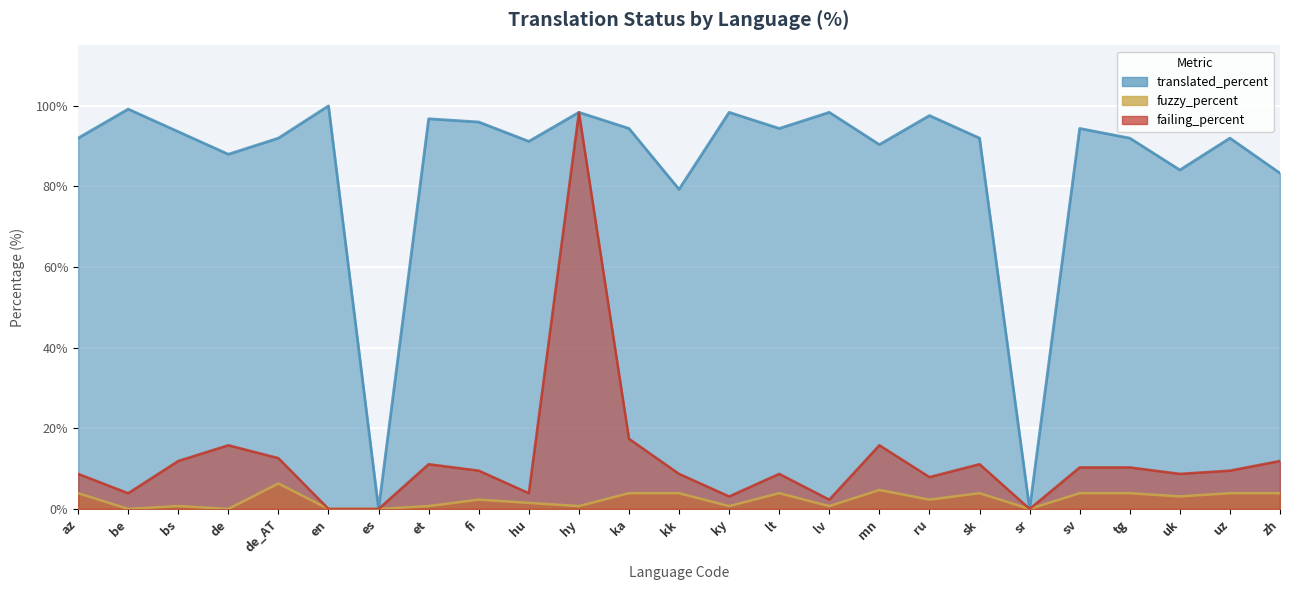

Reading left to right, transcribe all the data shown in this chart.

translated_percent: az=92.0	be=99.2	bs=93.6	de=88.0	de_AT=92.0	en=100.0	es=0.0	et=96.8	fi=96.0	hu=91.2	hy=98.4	ka=94.4	kk=79.3	ky=98.4	lt=94.4	lv=98.4	mn=90.4	ru=97.6	sk=92.0	sr=0.0	sv=94.4	tg=92.0	uk=84.1	uz=92.0	zh=83.3
fuzzy_percent: az=3.9	be=0.0	bs=0.7	de=0.0	de_AT=6.3	en=0.0	es=0.0	et=0.7	fi=2.3	hu=1.5	hy=0.7	ka=3.9	kk=3.9	ky=0.7	lt=3.9	lv=0.7	mn=4.7	ru=2.3	sk=3.9	sr=0.0	sv=3.9	tg=3.9	uk=3.1	uz=3.9	zh=3.9
failing_percent: az=8.7	be=3.9	bs=11.9	de=15.8	de_AT=12.6	en=0.0	es=0.0	et=11.1	fi=9.5	hu=3.9	hy=98.4	ka=17.4	kk=8.7	ky=3.1	lt=8.7	lv=2.3	mn=15.8	ru=7.9	sk=11.1	sr=0.0	sv=10.3	tg=10.3	uk=8.7	uz=9.5	zh=11.9